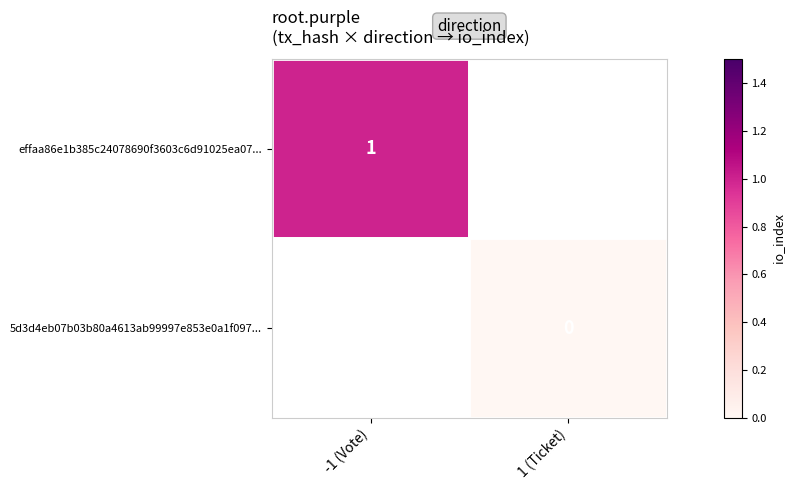

Is it true that effaa86e1b385c24078690f3603c6d91025ea07... equals 2 at -1 (Vote)?

False